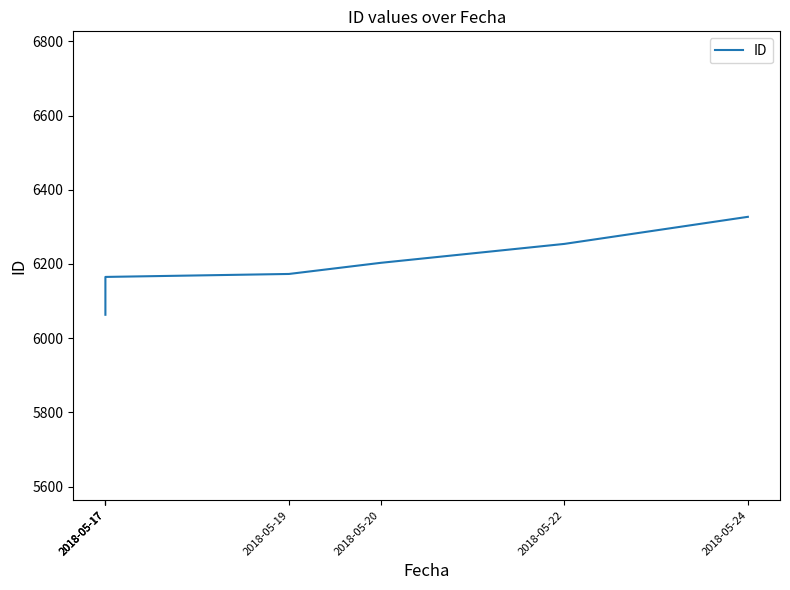

Reading right to left, extract all data points from this chart.

2018-05-24=6327	2018-05-22=6254	2018-05-20=6203	2018-05-19=6173	2018-05-17=6165	2018-05-17=6073	2018-05-17=6063